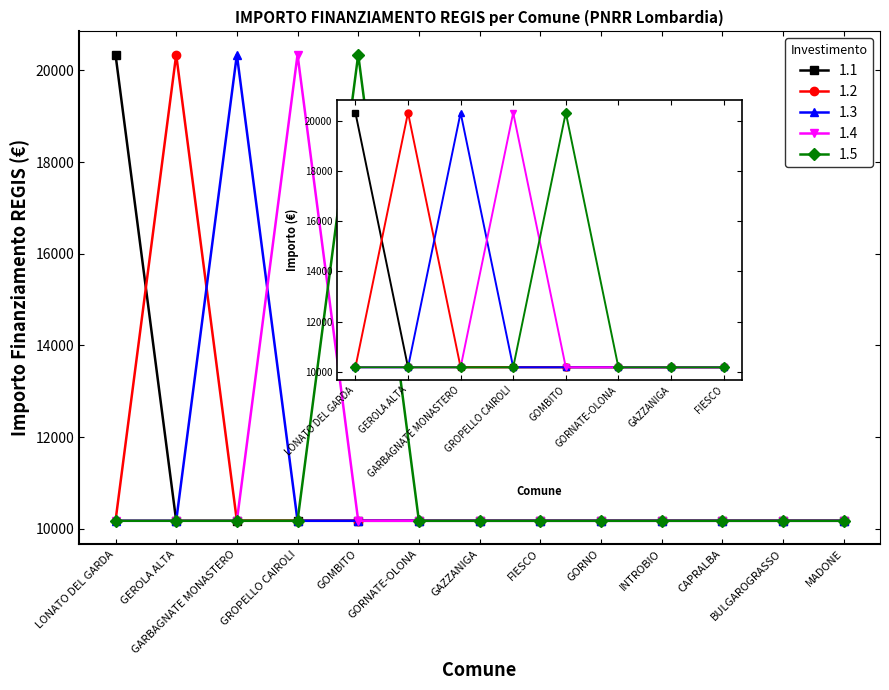

How many distinct data groups are displayed?

5